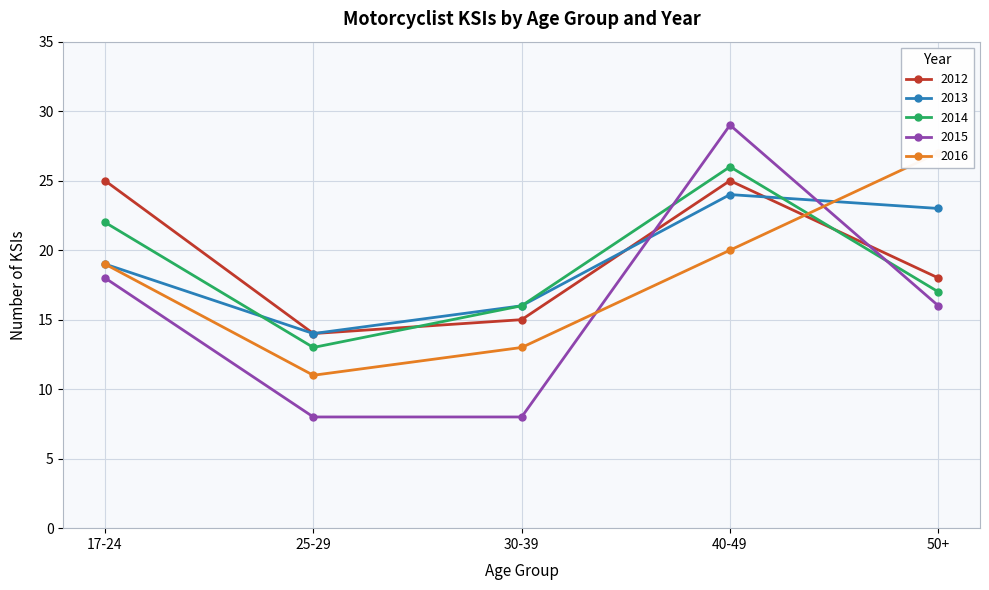

After their last crossing, which series has the higher values: 2013 or 2012?

2013